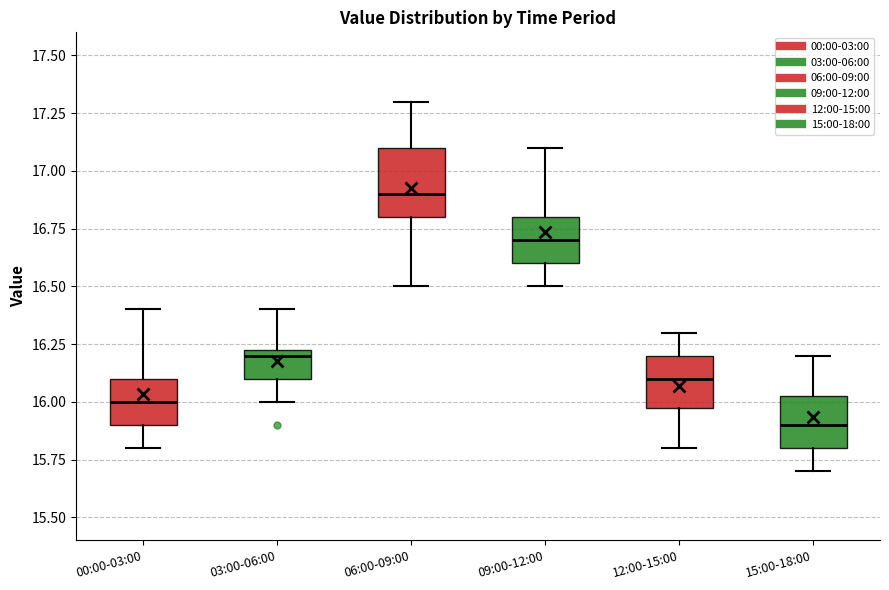

Reading left to right, read every box against the y-axis: the position of its median line, the range the box covers, and the ends of its whiskers. The values are not printed on the chart, so give them approximately, as read against the axis.

00:00-03:00: median 16.00, box 15.90 to 16.10, whiskers 15.80 to 16.40
03:00-06:00: median 16.20, box 16.10 to 16.25, whiskers 16.00 to 16.40
06:00-09:00: median 16.90, box 16.80 to 17.10, whiskers 16.50 to 17.30
09:00-12:00: median 16.70, box 16.60 to 16.80, whiskers 16.50 to 17.10
12:00-15:00: median 16.10, box 16.00 to 16.20, whiskers 15.80 to 16.30
15:00-18:00: median 15.90, box 15.80 to 16.05, whiskers 15.70 to 16.20